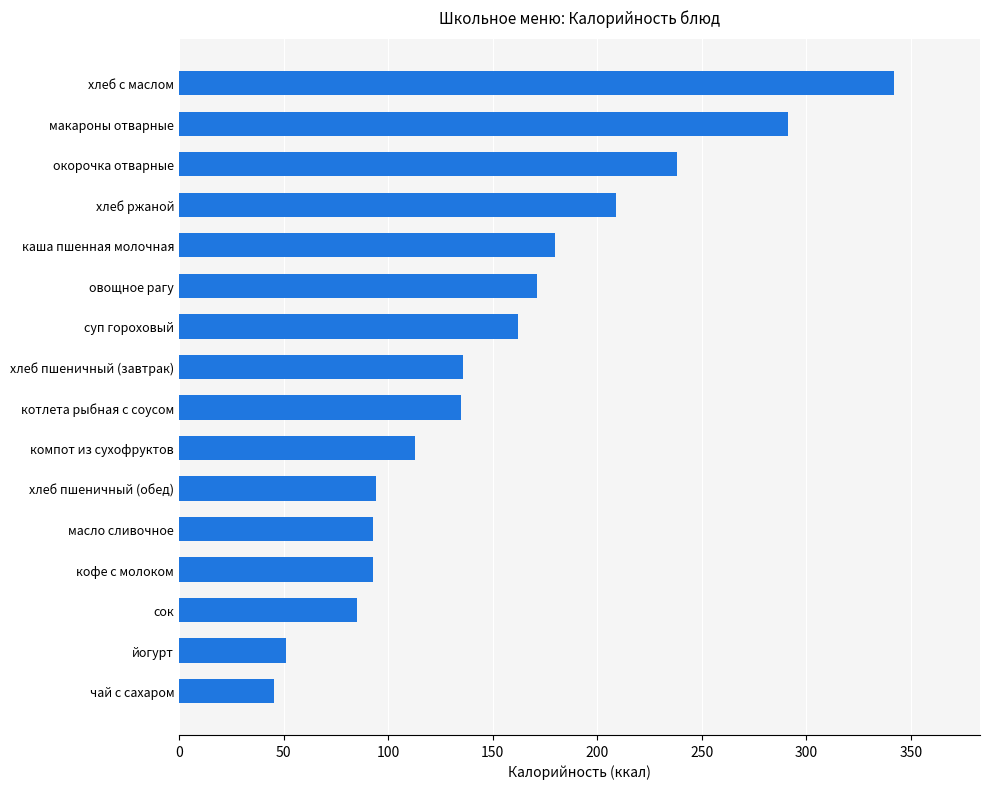

What is the greatest value displayed?

342.0